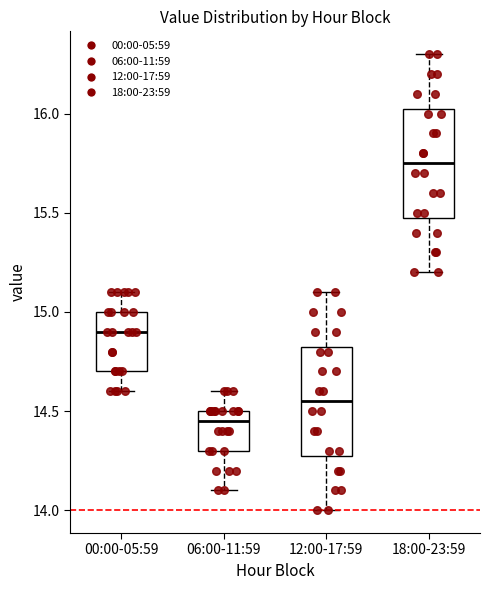

Reading left to right, transcribe this box plot: for each box, give where its median line is, the range the box spans, and where its two whiskers end, as read against the y-axis. The values are not printed on the chart, so give them approximately, as read against the axis.

00:00-05:59: median 14.90, box 14.70 to 15.00, whiskers 14.60 to 15.10
06:00-11:59: median 14.45, box 14.30 to 14.50, whiskers 14.10 to 14.60
12:00-17:59: median 14.55, box 14.30 to 14.85, whiskers 14.00 to 15.10
18:00-23:59: median 15.75, box 15.50 to 16.05, whiskers 15.20 to 16.30